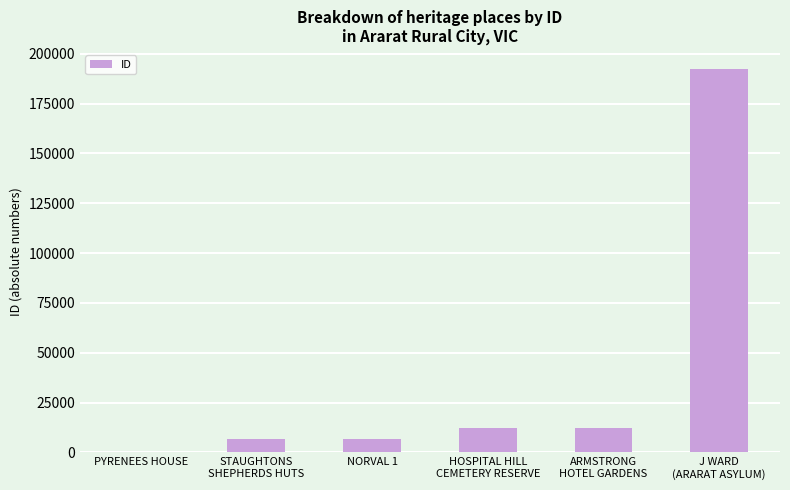

What is the sum of all values?

230575